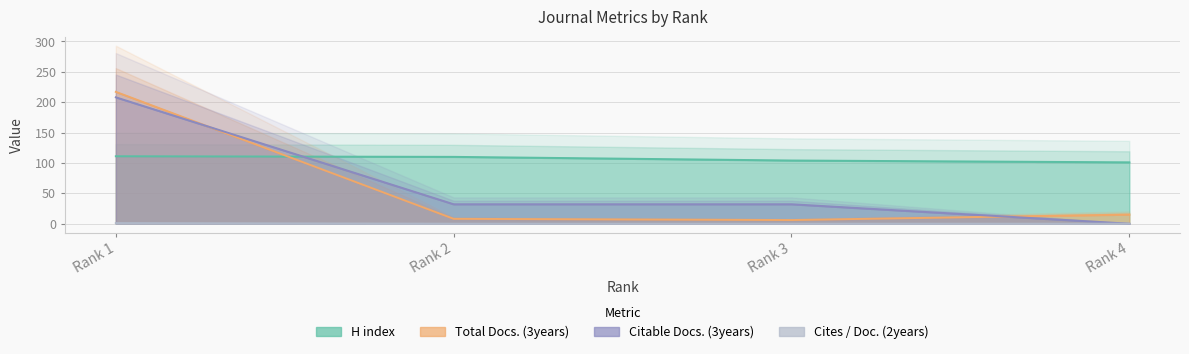

What is the total value across all series at Rank 4?

116